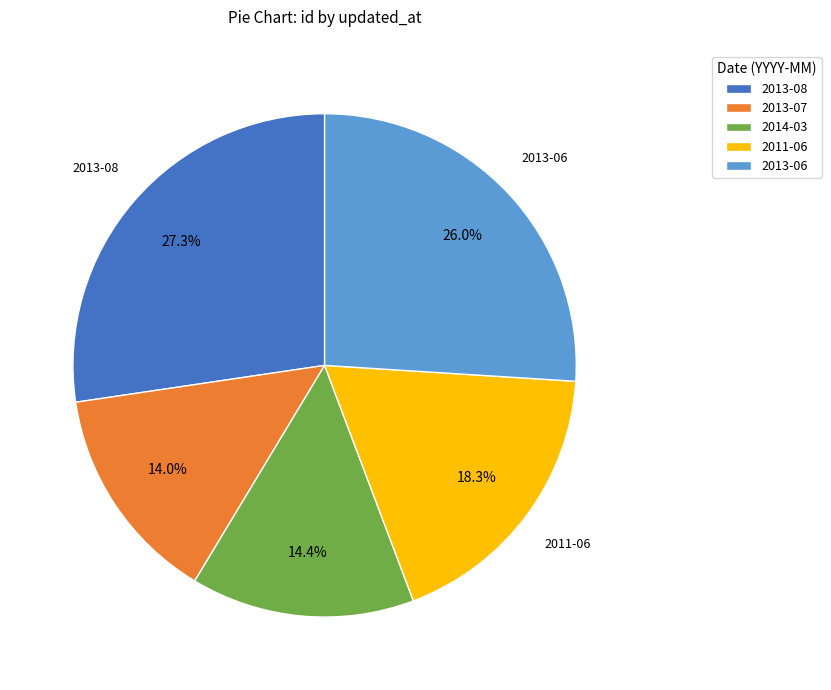

Which slice is the largest?

2013-08